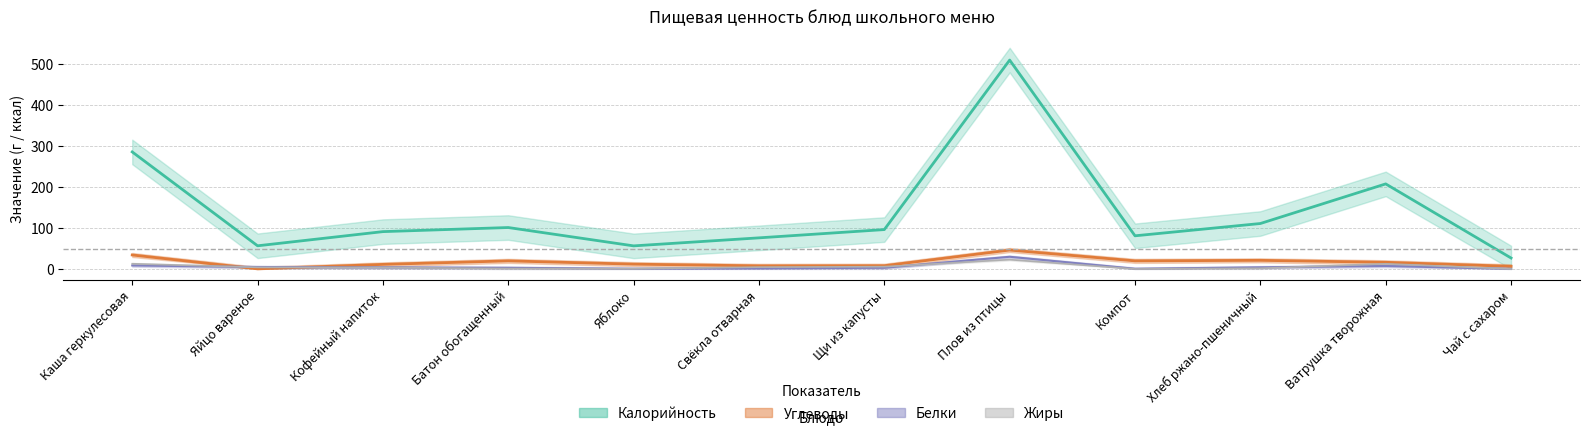

How many data points in Калорийность are above 96?

6